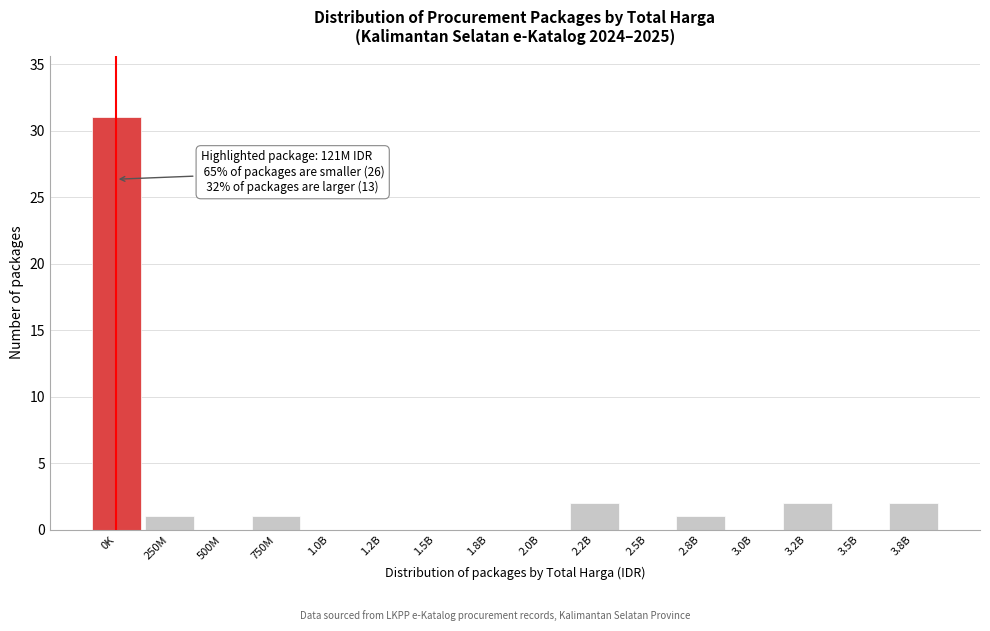

Reading left to right, extract all data points from this chart.

0K=31	250M=1	500M=0	750M=1	1.0B=0	1.2B=0	1.5B=0	1.8B=0	2.0B=0	2.2B=2	2.5B=0	2.8B=1	3.0B=0	3.2B=2	3.5B=0	3.8B=2